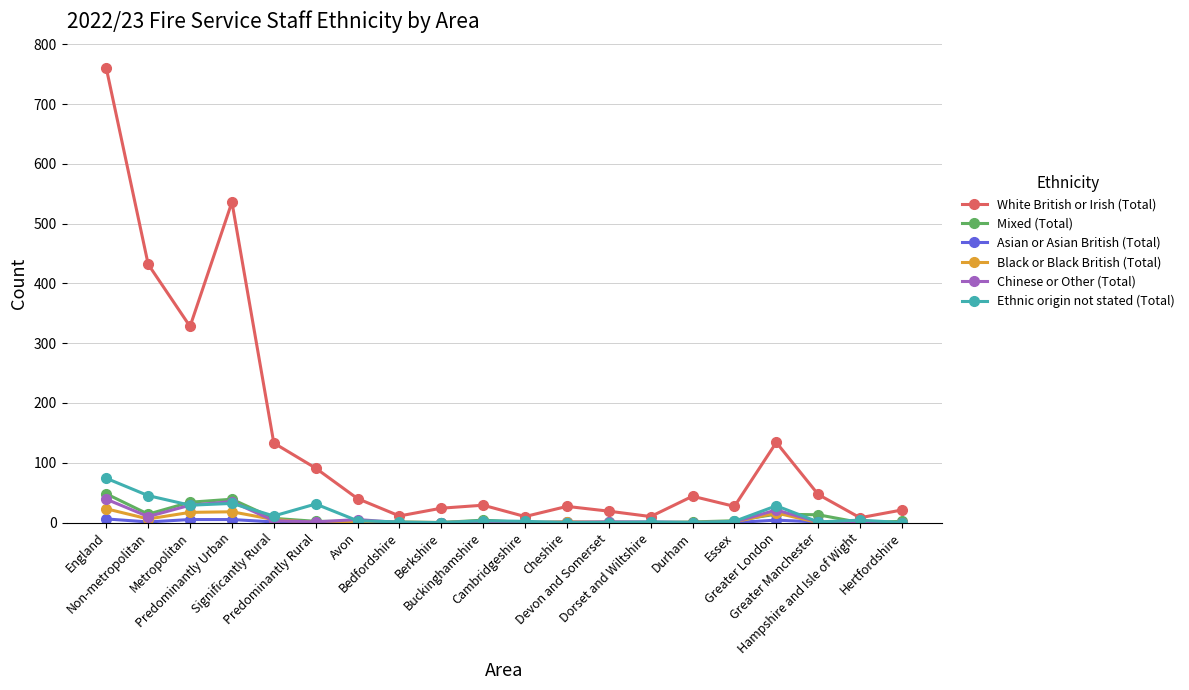

What is the label of the 19th point from the left?

Hampshire and Isle of Wight